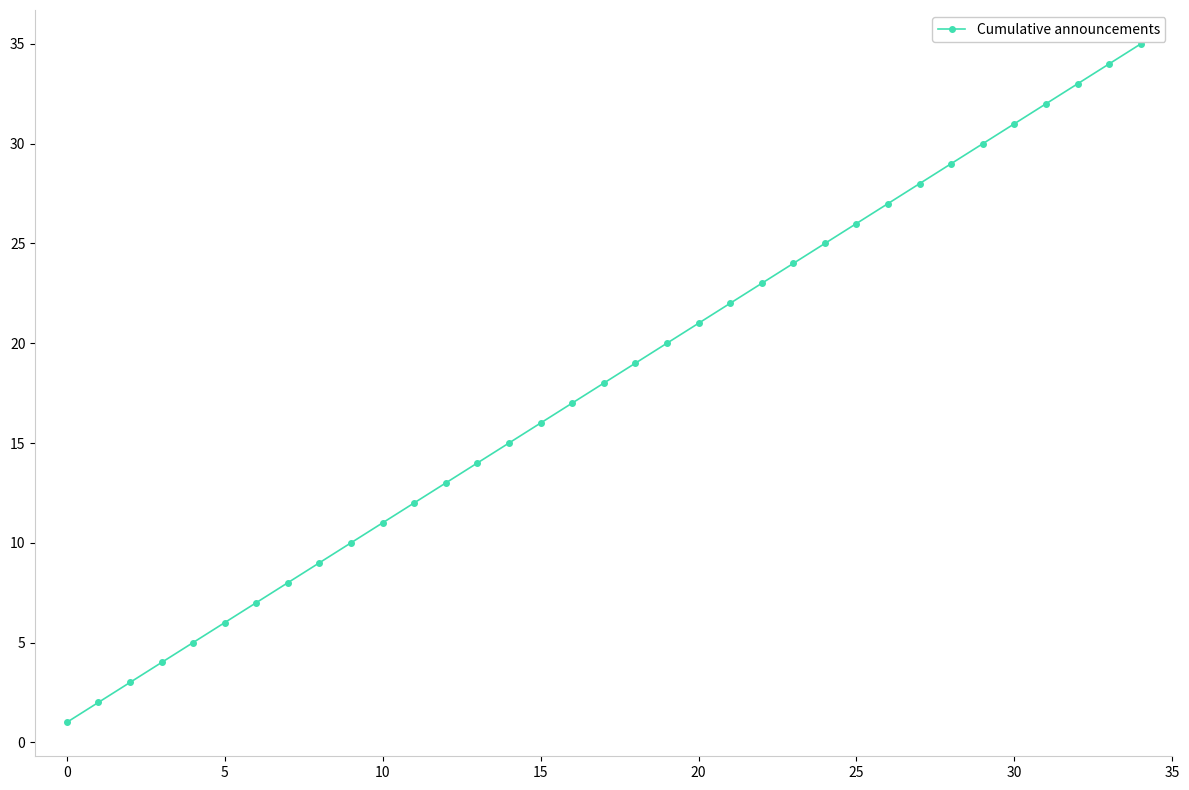

What is the maximum value shown in the chart?

35